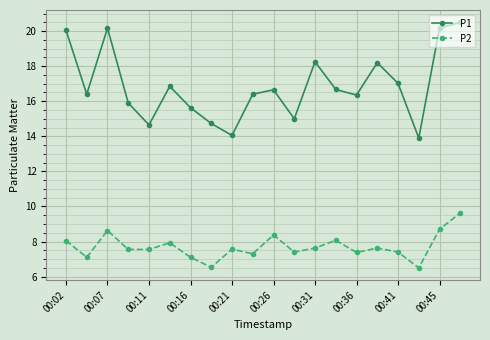

How many data points in P1 are less than 16?

7